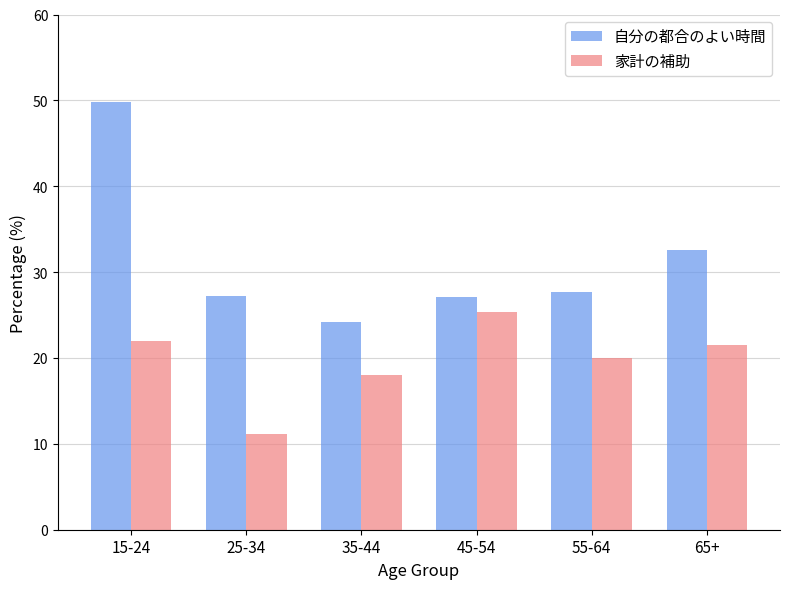

Read the 家計の補助 value at 55-64.

20.0